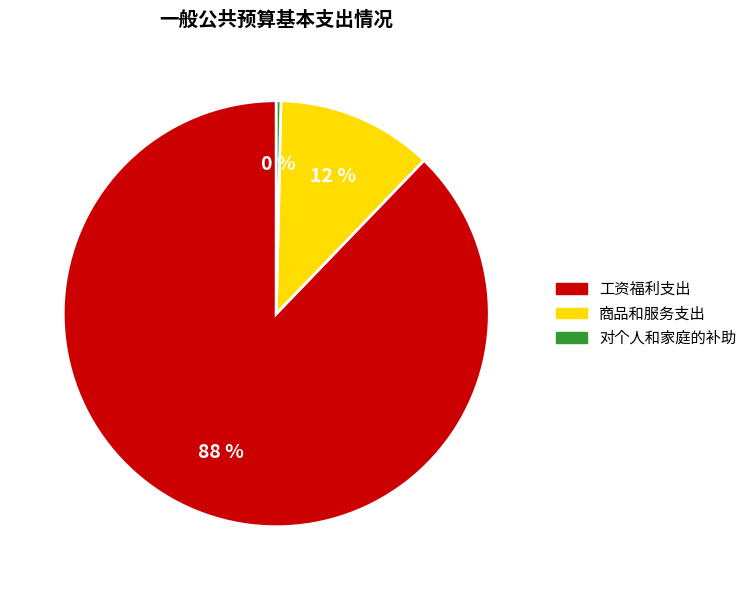

Rank the categories by value from highest to lowest.

工资福利支出, 商品和服务支出, 对个人和家庭的补助